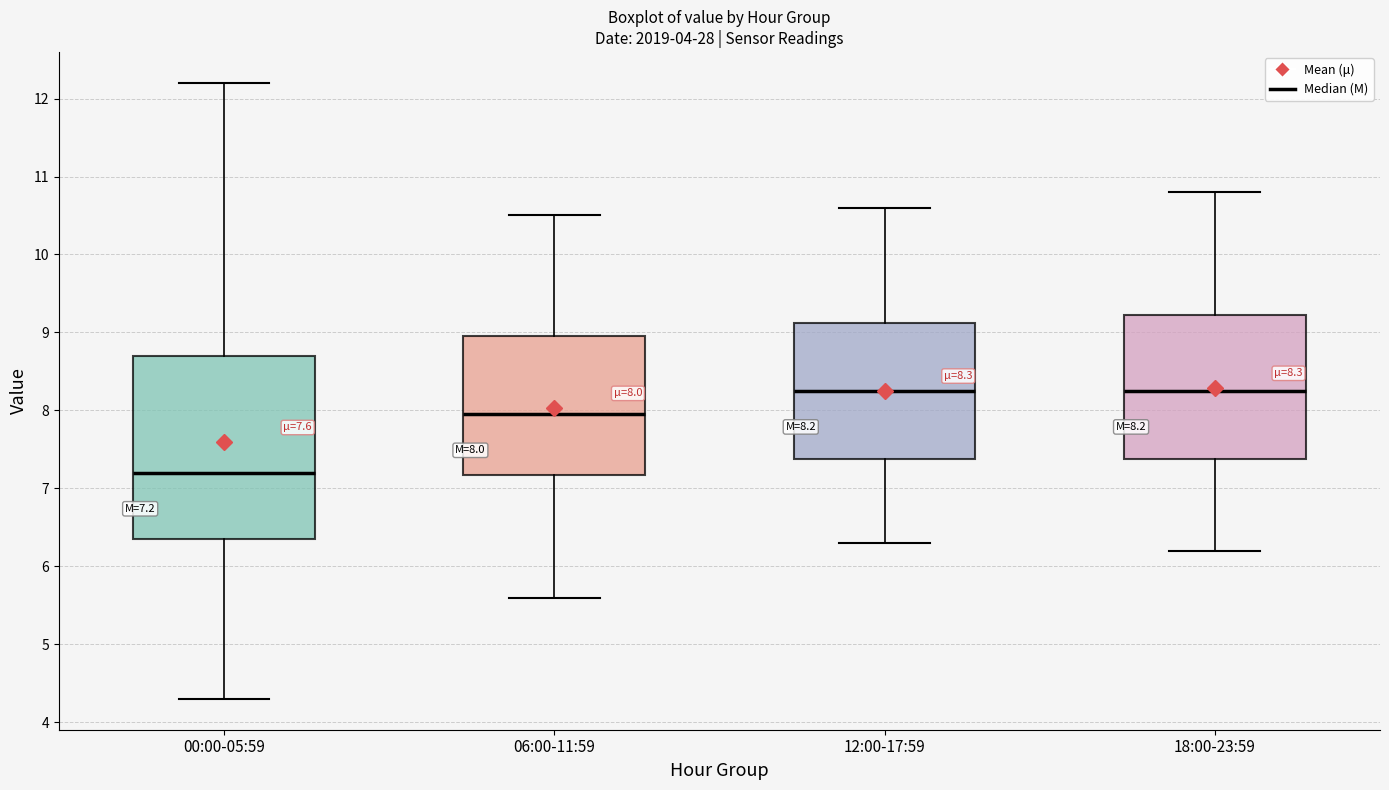

Which box's median line is the lowest?

00:00-05:59